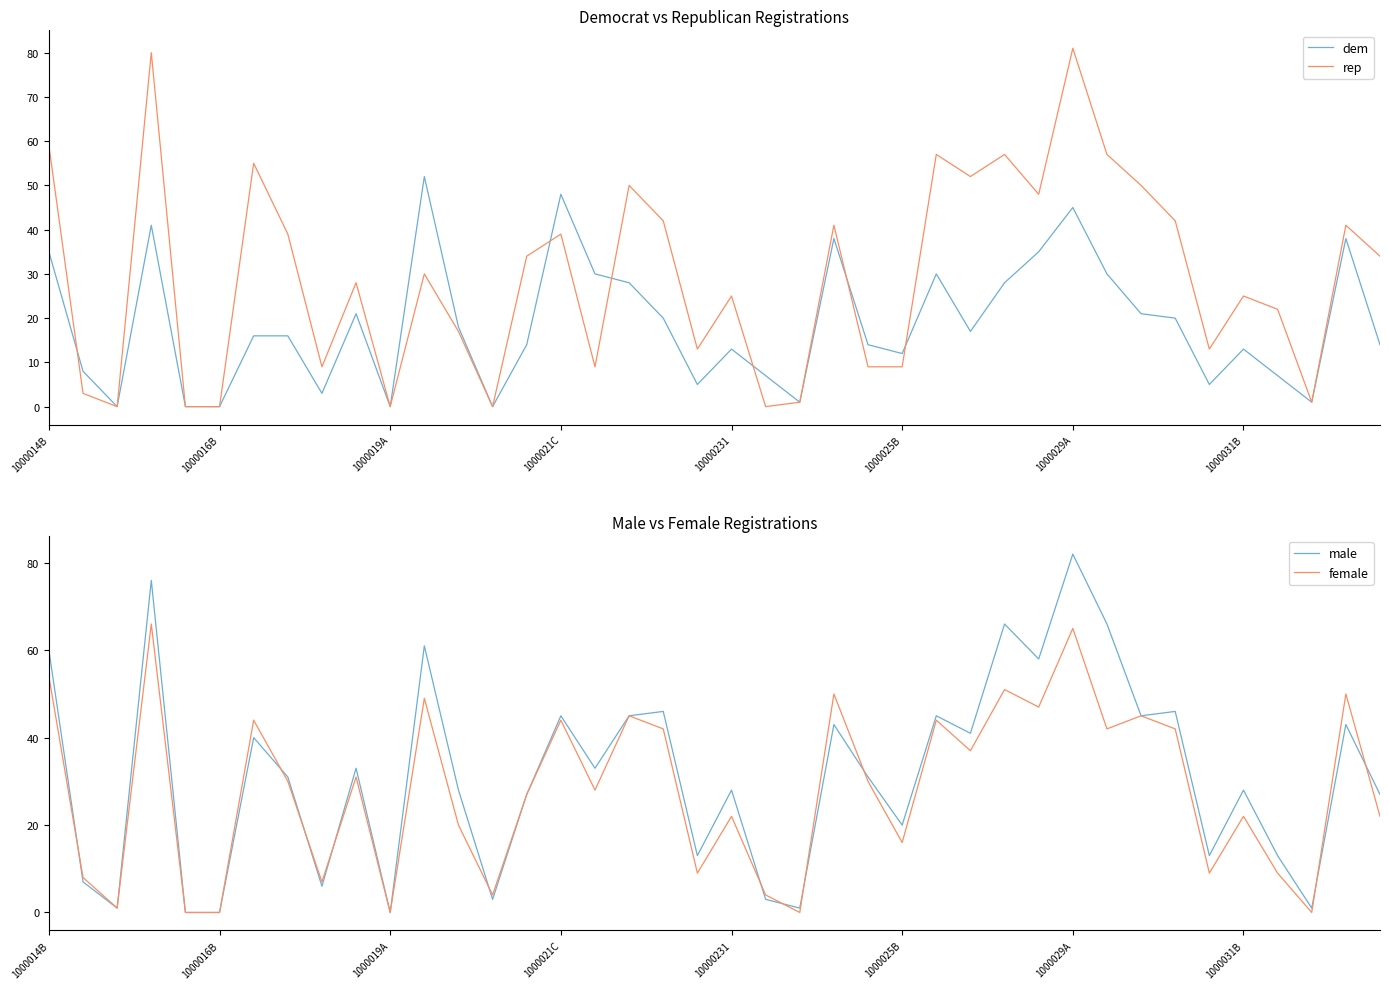

The value of male at 1000025B is 26. True or false?

False